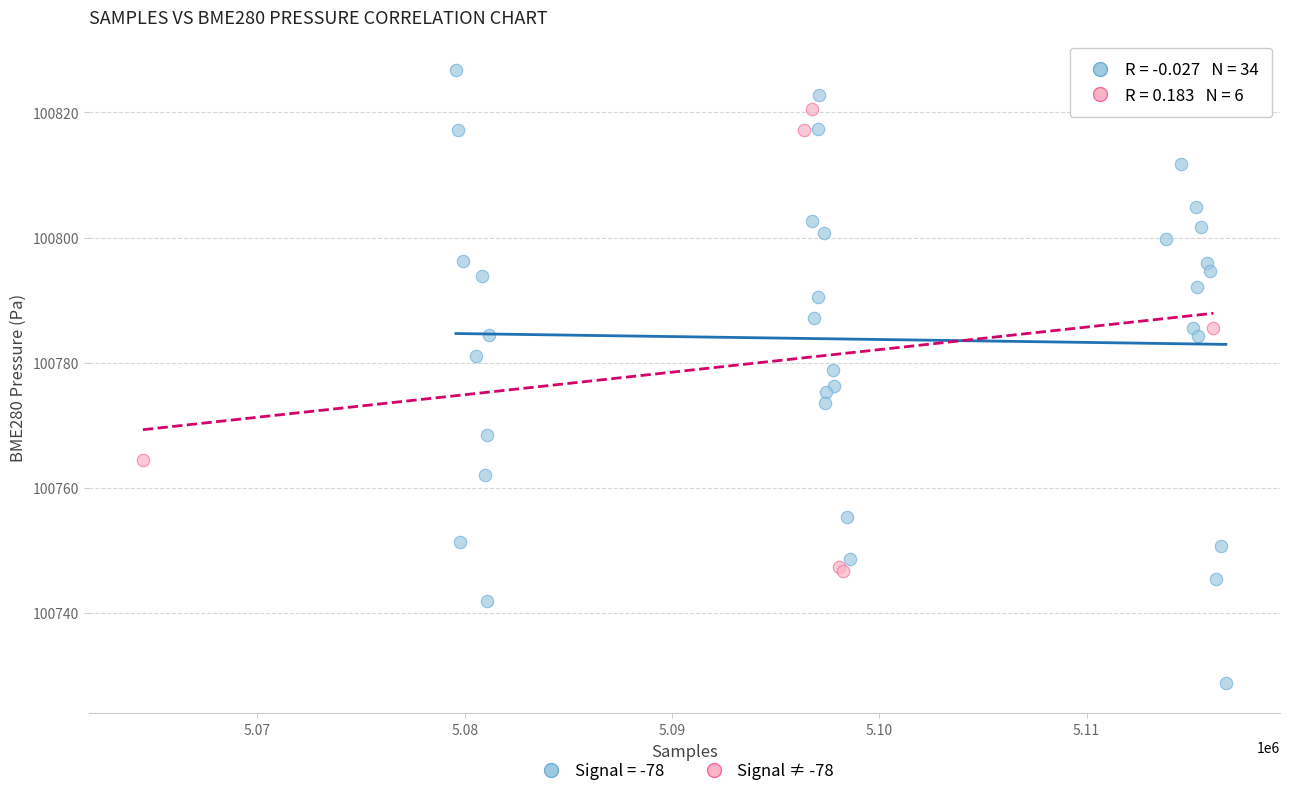

Which series reaches the minimum Y coordinate?

Signal = -78